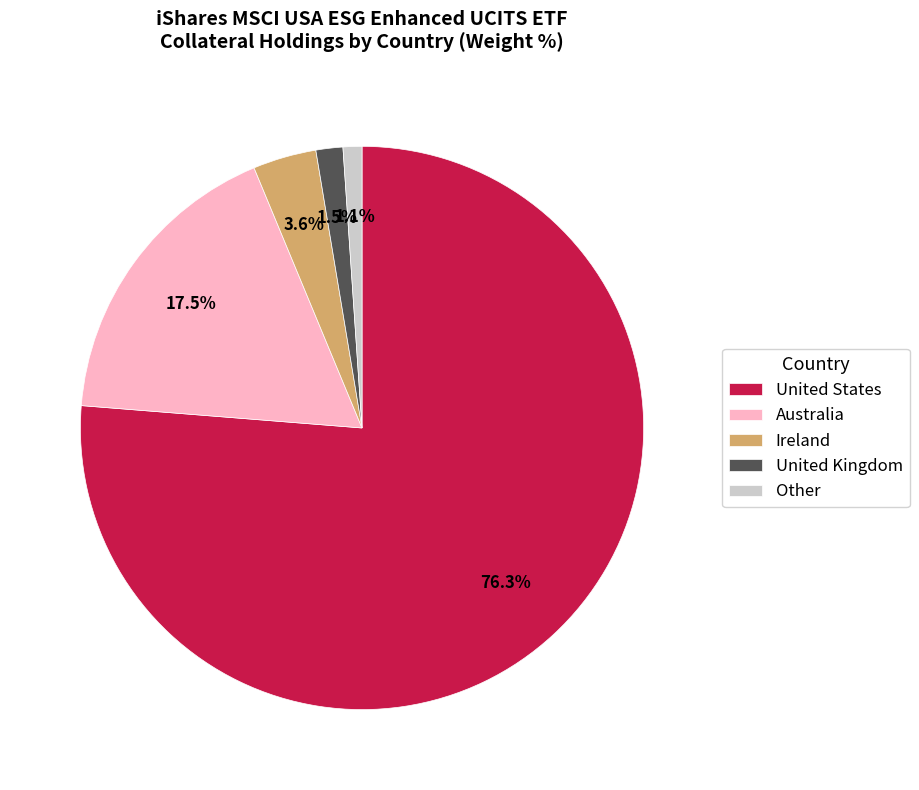

What is the largest slice in the pie chart?

United States